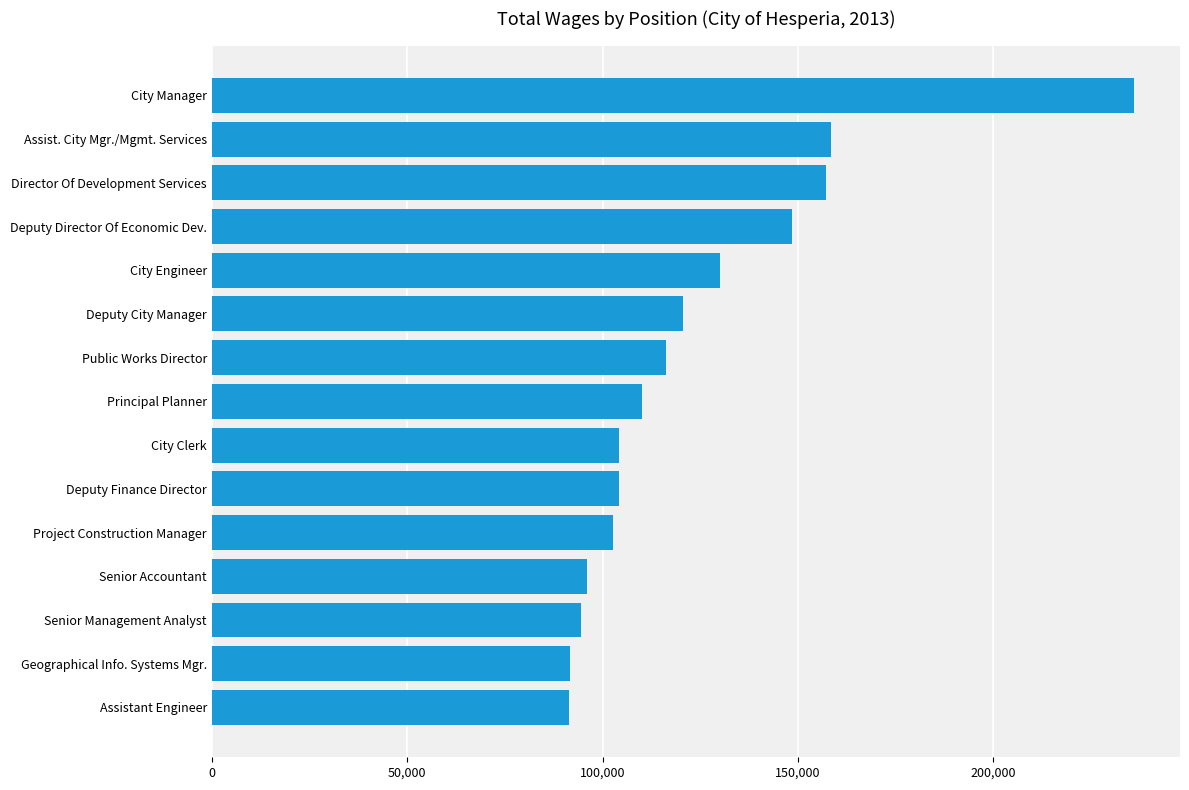

What is the maximum value shown in the chart?

235945